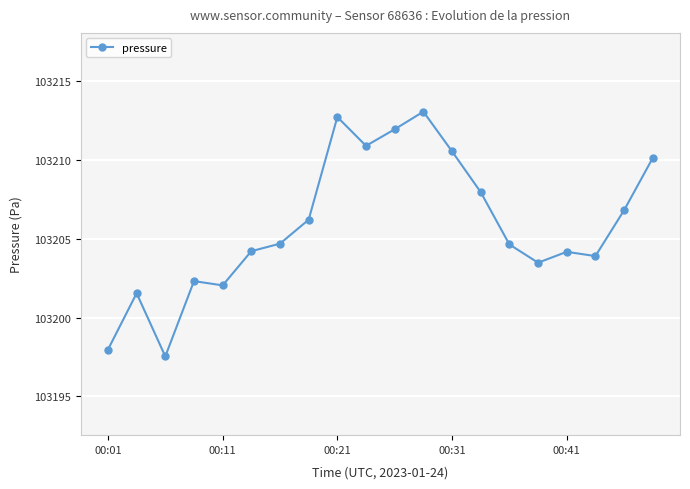

What is the value of the 18th point from the left?

103203.9